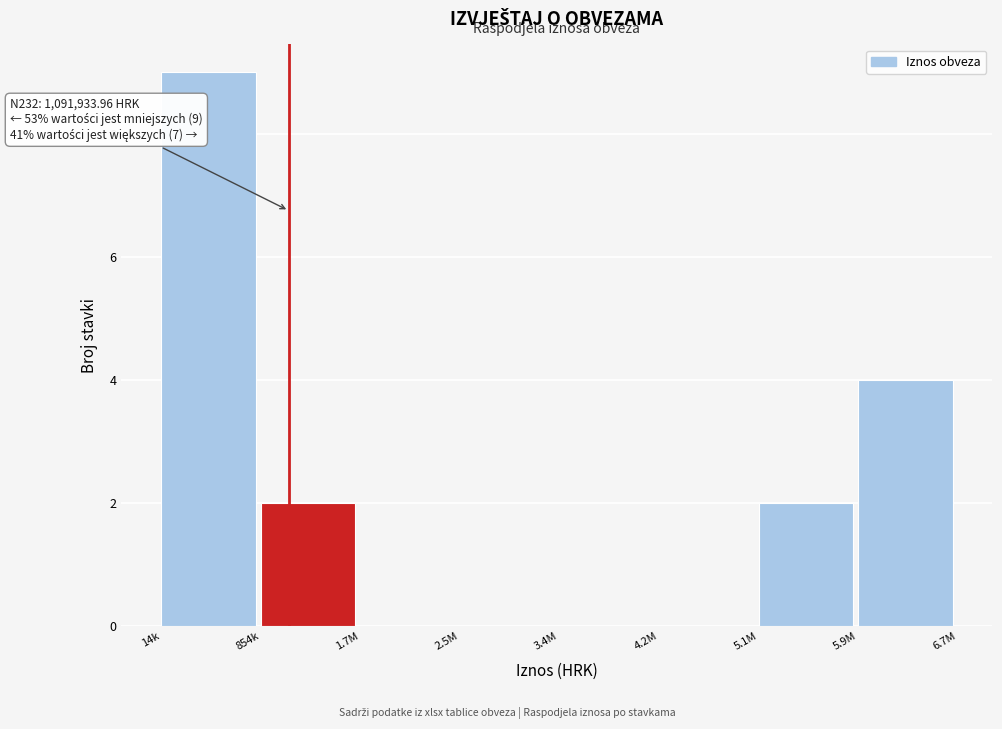

Reading left to right, list all the values displayed in this chart.

14k=9	854k=2	1.7M=0	2.5M=0	3.4M=0	4.2M=0	5.1M=2	5.9M=4